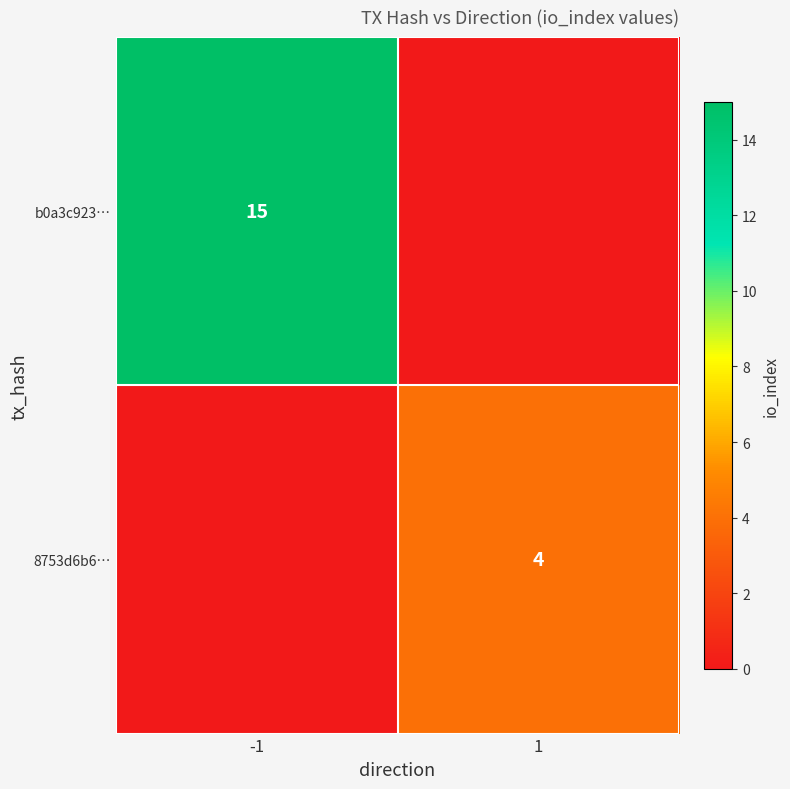

Is the value of b0a3c923… at -1 greater than the value of 8753d6b6… at 1?

Yes